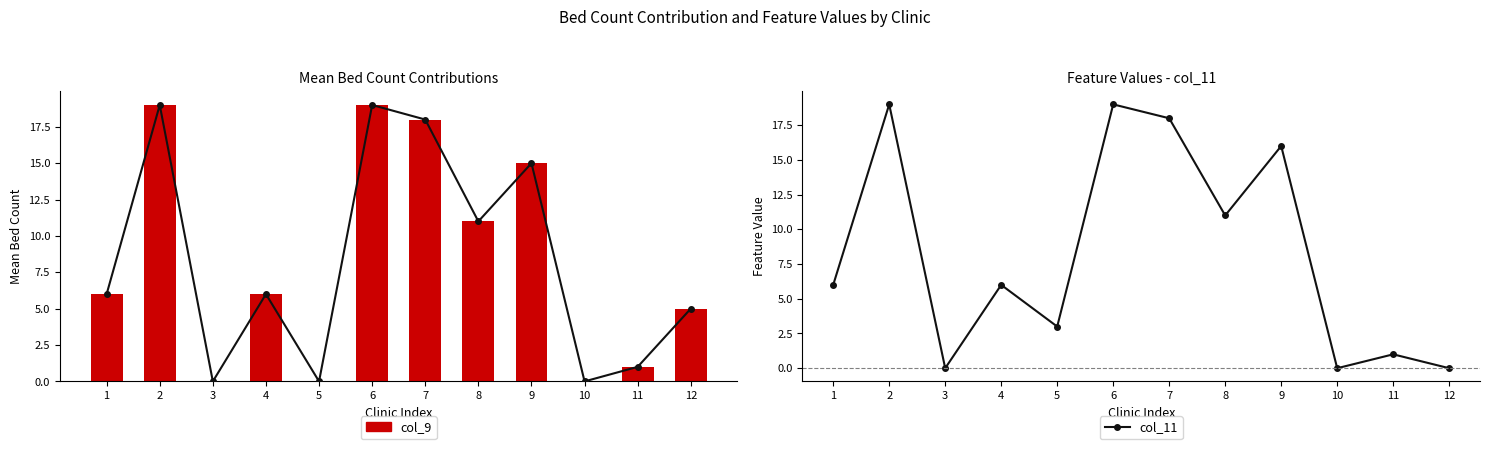

Where does the col_9 line series first go above 6?

2